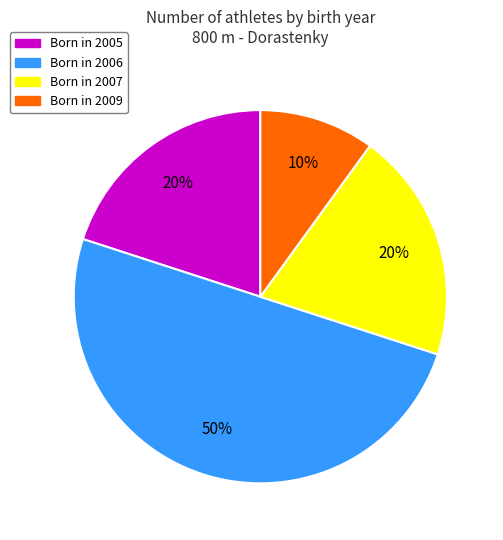

To the nearest percent, what is the average slice percentage?

25%